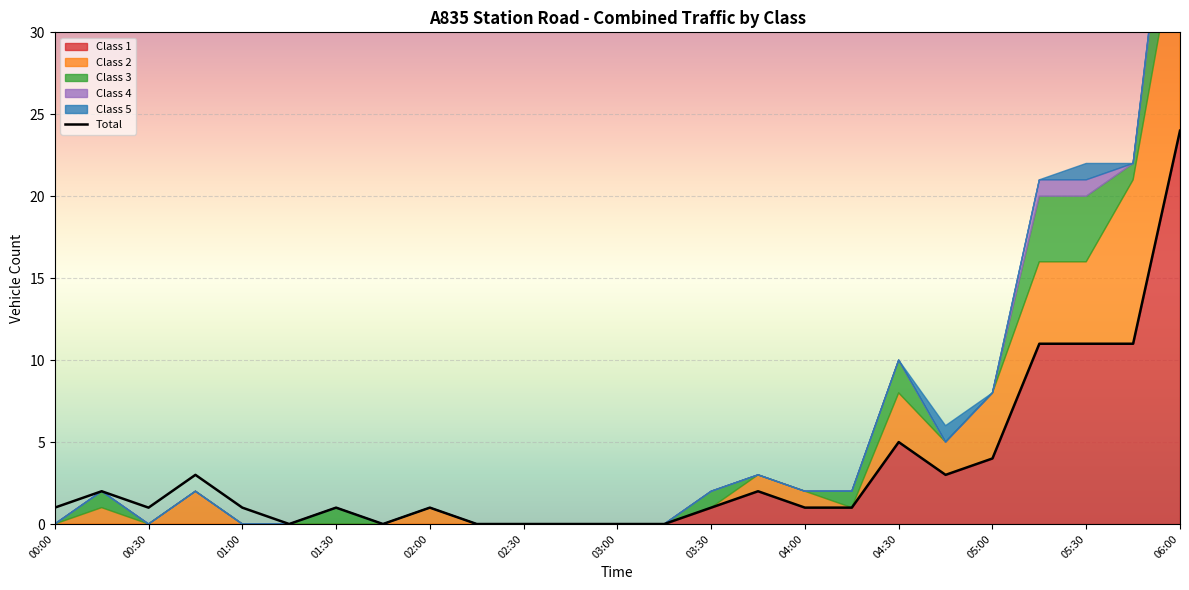

The Total series shows 17 at 06:00. True or false?

False